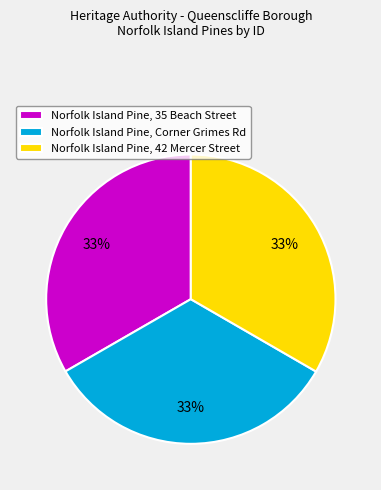

To the nearest percent, what portion does Norfolk Island Pine, 35 Beach Street represent?

33%